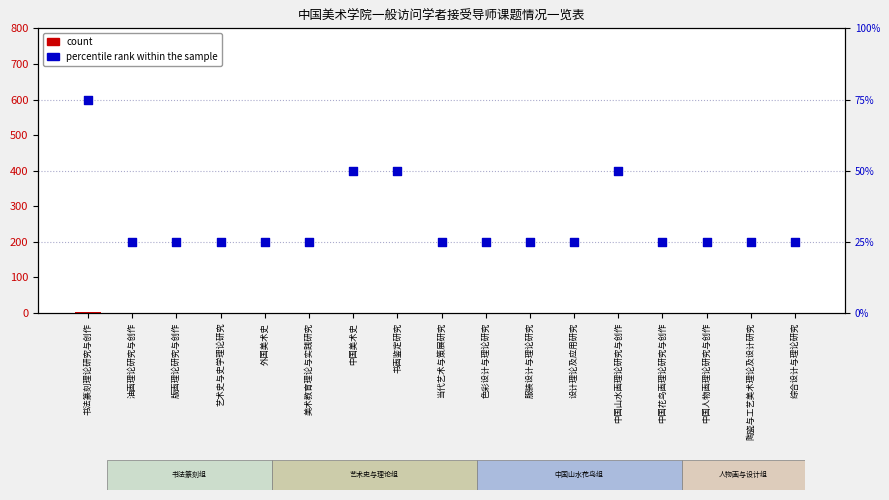

Which series reaches the minimum Y coordinate?

count